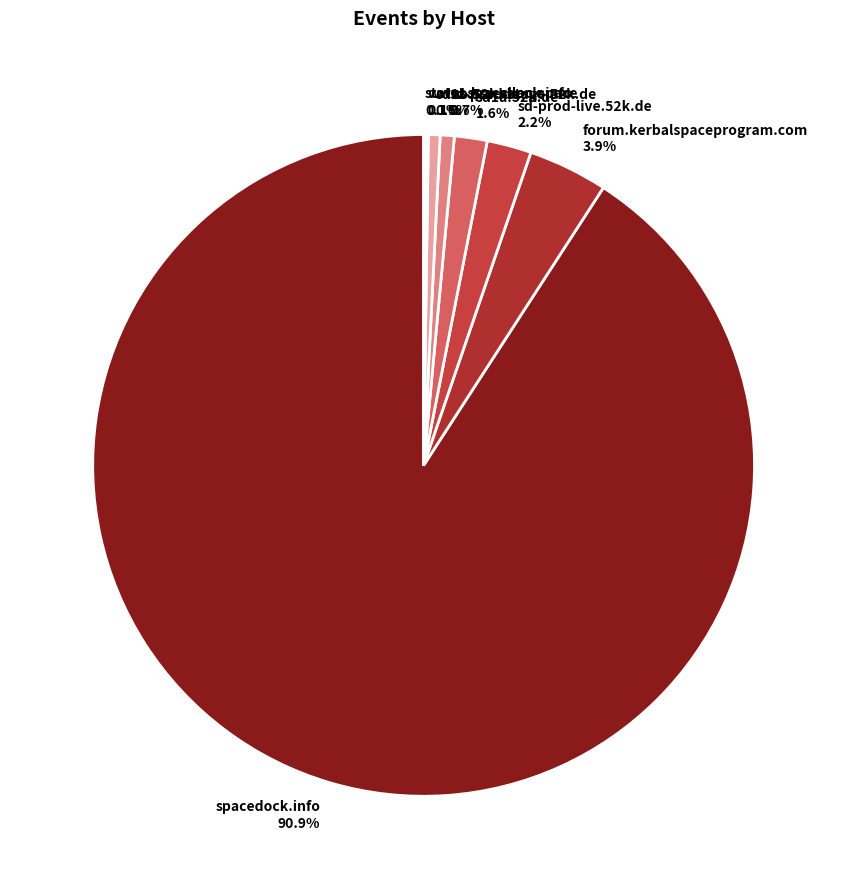

What is the total percentage of forum.kerbalspaceprogram.com and sd1b.52k.de?

4.5%